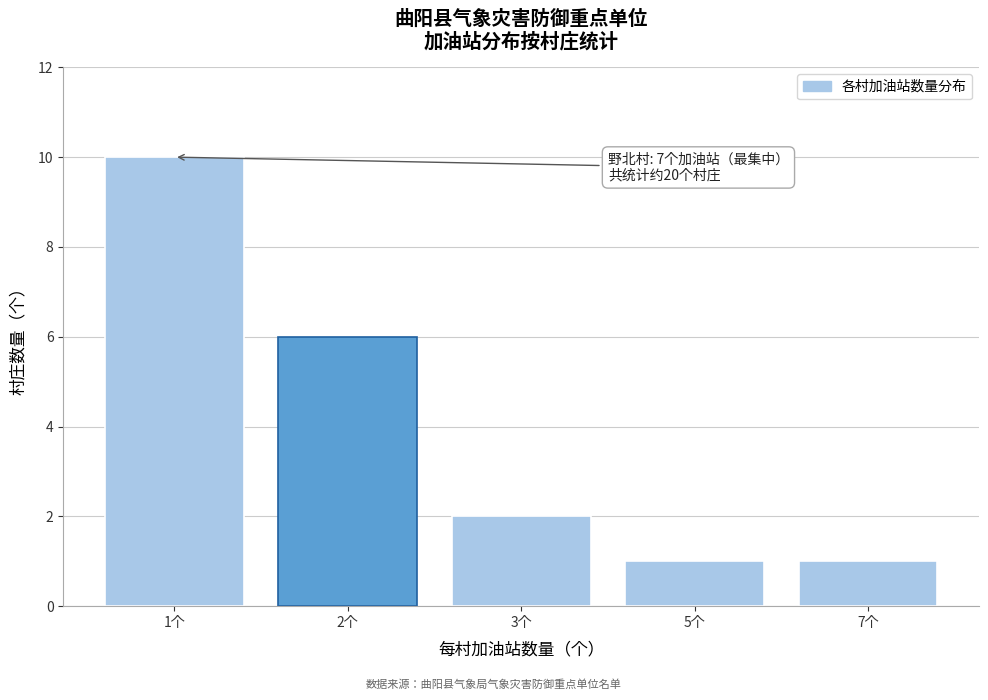

Reading left to right, extract all data points from this chart.

10	6	2	1	1